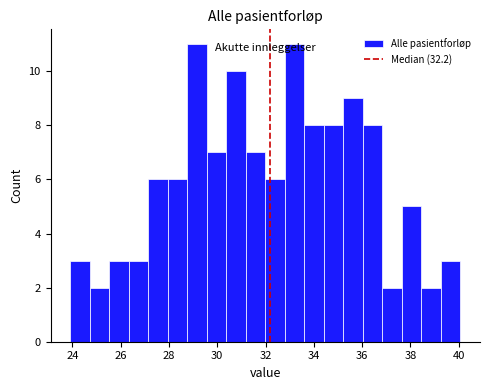

Reading left to right, list every bar in this chart as the range it spans on the x-axis followed by its height. Neither the bar edges nor the heights are printed on the chart, so give them approximately, as read against the axes.

24.0 to 24.8: 3
24.8 to 25.6: 2
25.6 to 26.4: 3
26.4 to 27.2: 3
27.2 to 28.0: 6
28.0 to 28.8: 6
28.8 to 29.6: 11
29.6 to 30.4: 7
30.4 to 31.2: 10
31.2 to 32.0: 7
32.0 to 32.8: 6
32.8 to 33.6: 11
33.6 to 34.4: 8
34.4 to 35.2: 8
35.2 to 36.0: 9
36.0 to 36.8: 8
36.8 to 37.6: 2
37.6 to 38.4: 5
38.4 to 39.2: 2
39.2 to 40.0: 3